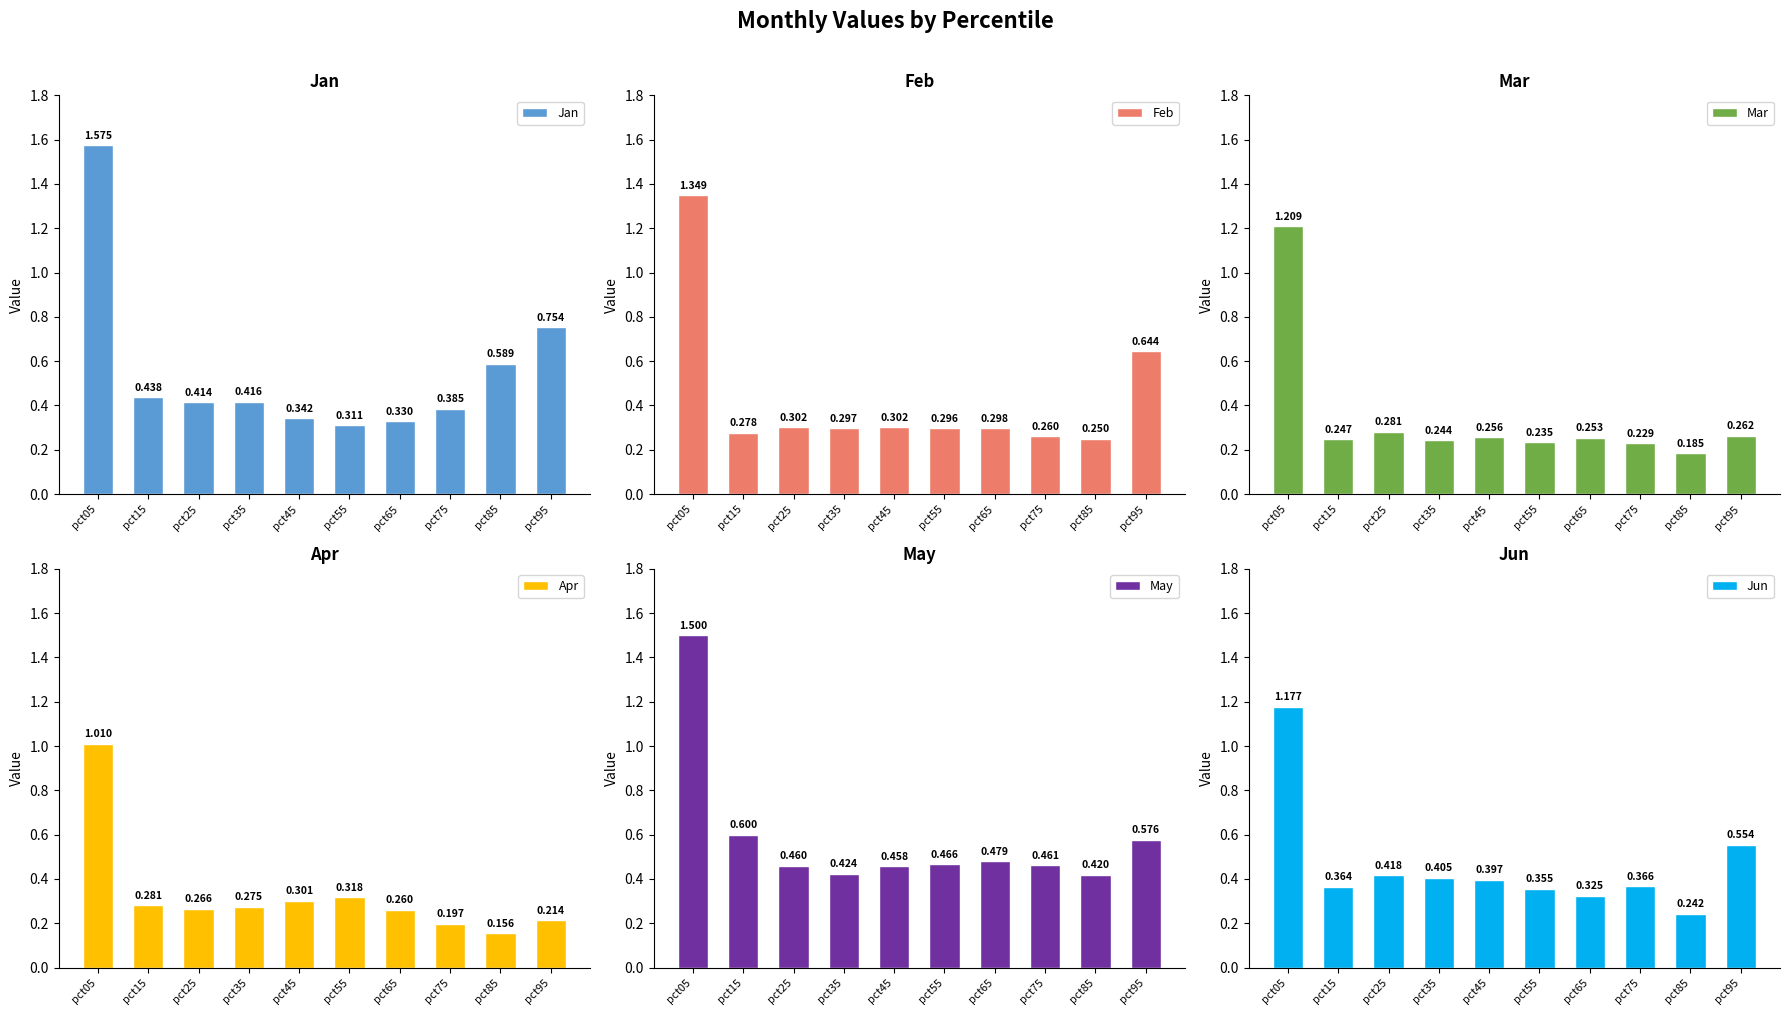

Between pct15 and pct95, which is larger?

pct95